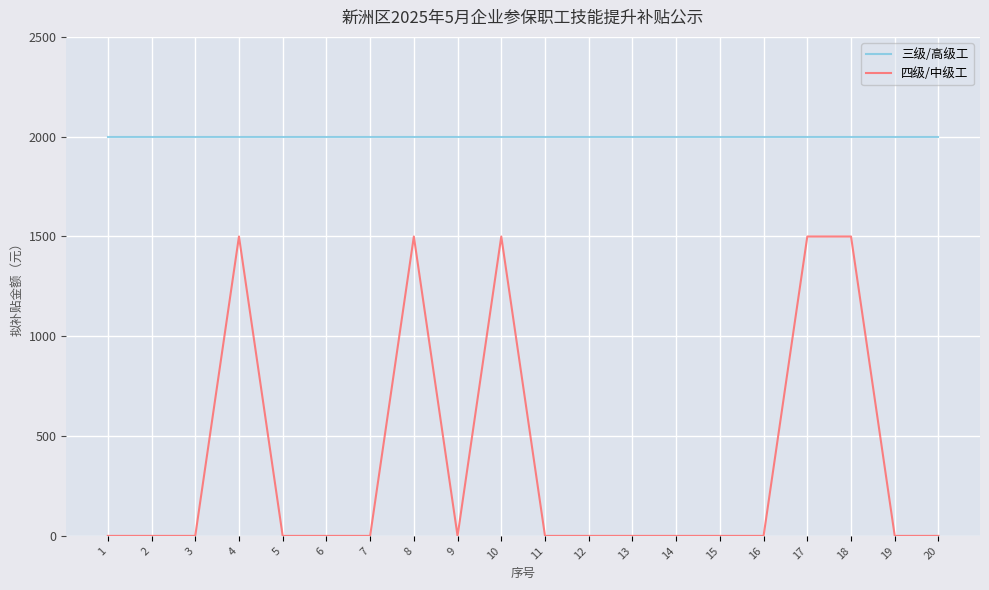

What is the highest value of the 四级/中级工 series?

1500